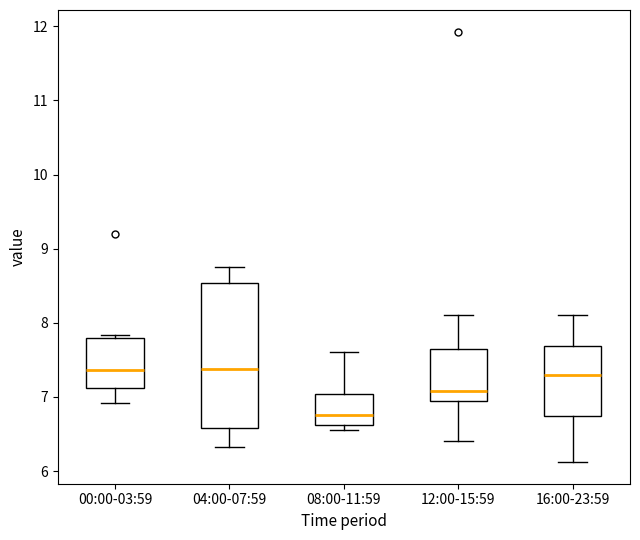

Reading left to right, transcribe this box plot: for each box, give where its median line is, the range the box spans, and where its two whiskers end, as read against the y-axis. The values are not printed on the chart, so give them approximately, as read against the axis.

00:00-03:59: median 7.4, box 7.1 to 7.8, whiskers 6.9 to 7.8 (just above the box's upper edge)
04:00-07:59: median 7.4, box 6.6 to 8.5, whiskers 6.3 to 8.8
08:00-11:59: median 6.8, box 6.6 to 7.0, whiskers 6.6 (just below the box's lower edge) to 7.6
12:00-15:59: median 7.1, box 6.9 to 7.7, whiskers 6.4 to 8.1
16:00-23:59: median 7.3, box 6.7 to 7.7, whiskers 6.1 to 8.1